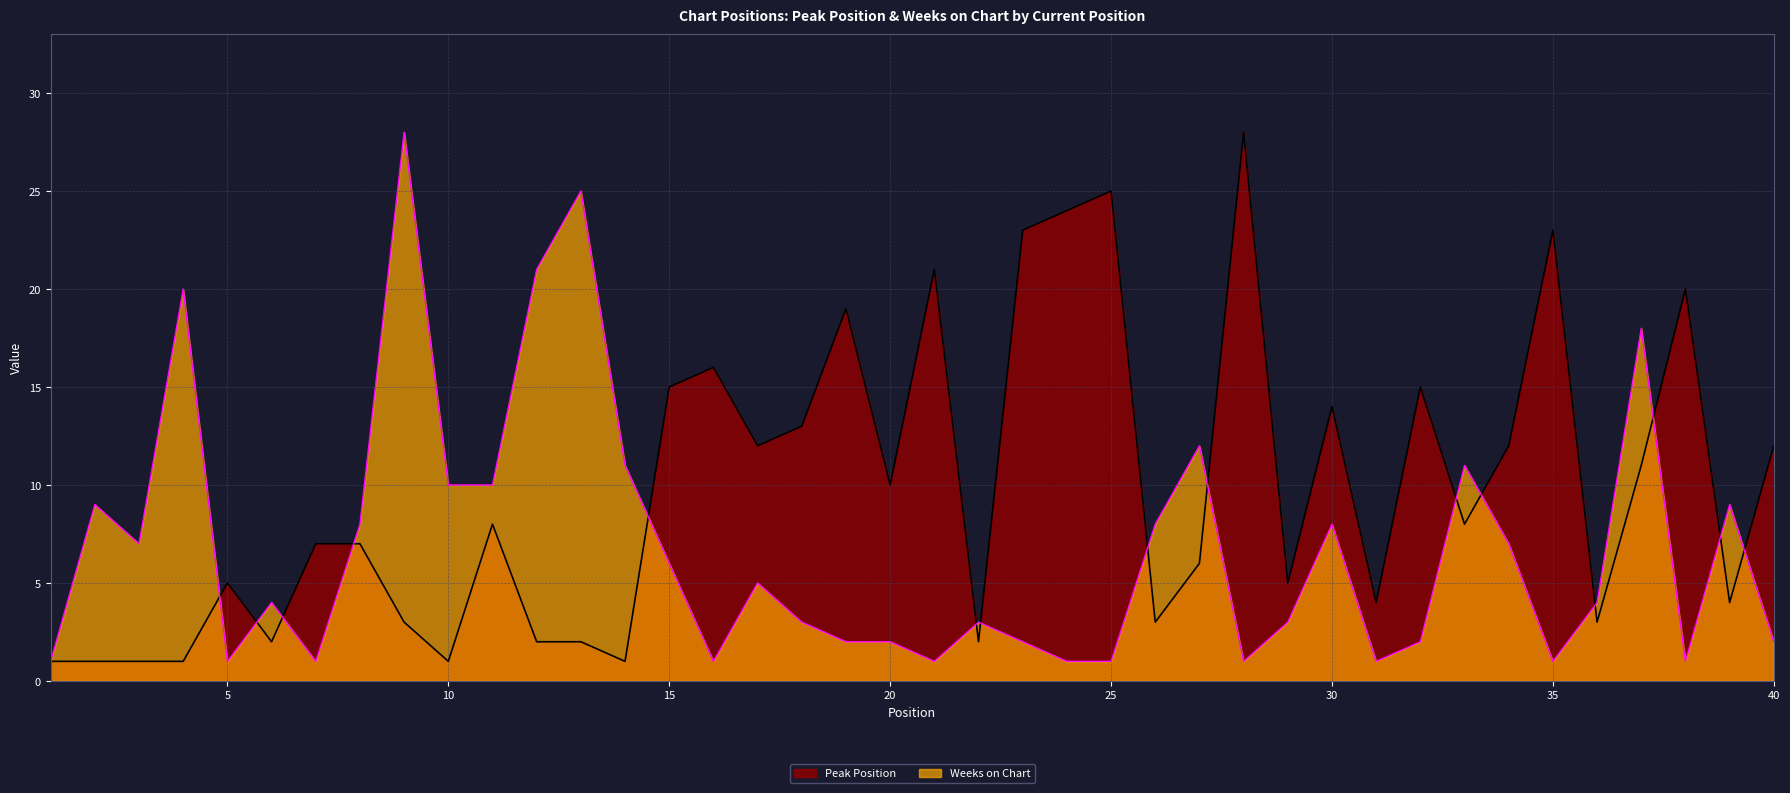

Is the value of Weeks on Chart at 37 greater than the value of Peak Position at 26?

Yes